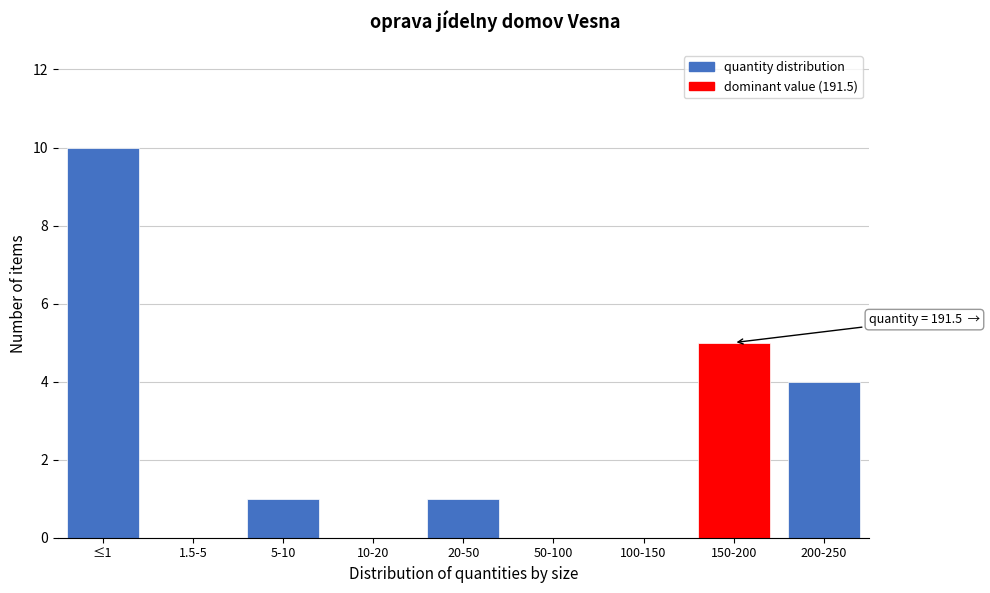

Reading left to right, list all the values displayed in this chart.

≤1=10	1.5-5=0	5-10=1	10-20=0	20-50=1	50-100=0	100-150=0	150-200=5	200-250=4